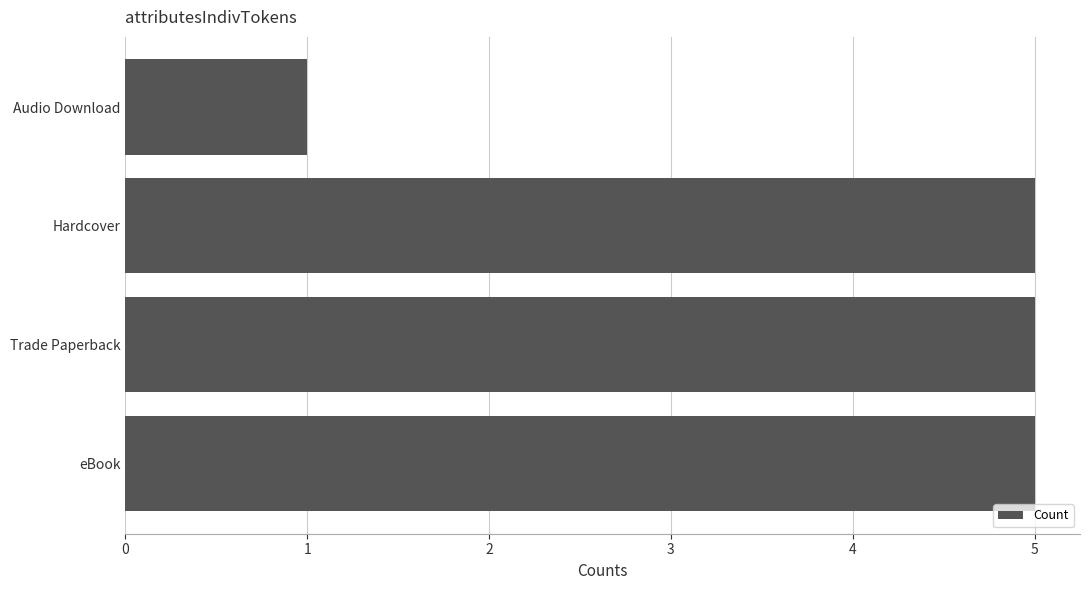

Approximately how many times larger is the value at Trade Paperback compared to Audio Download?

5.0